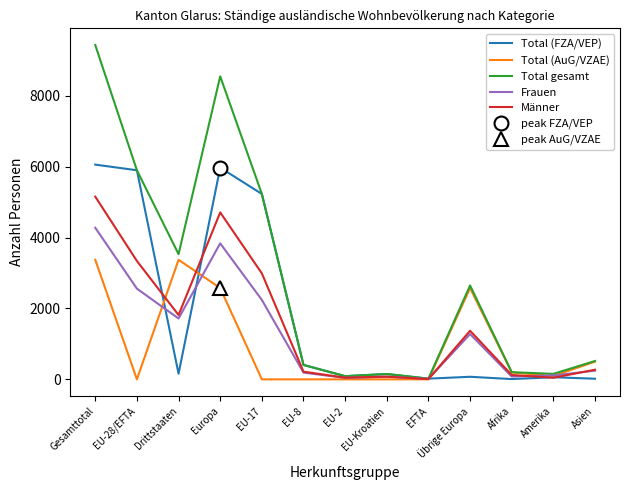

At which category does the chart reach its peak across all series?

Gesamttotal